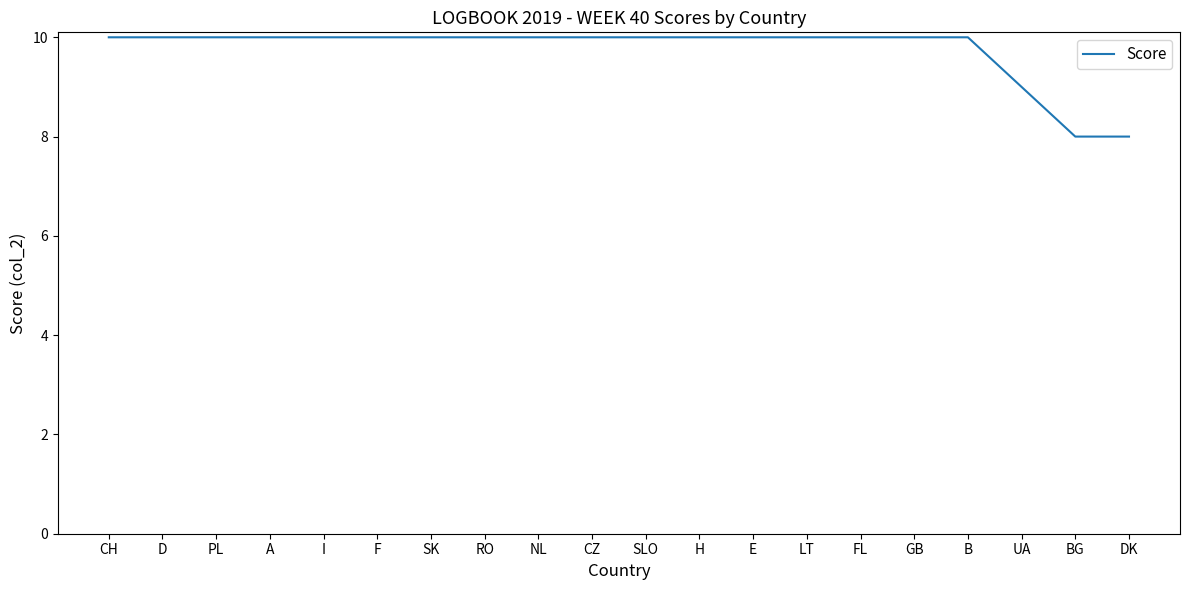

What position from the left is F?

6